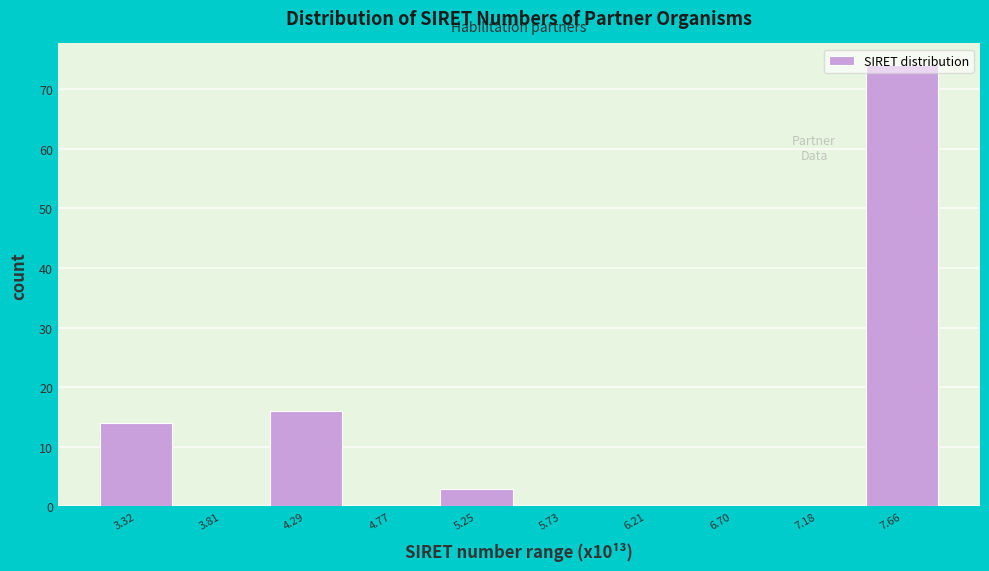

Reading left to right, list every bar in this chart as the range it spans on the x-axis followed by its height. Neither the bar edges nor the heights are printed on the chart, so give them approximately, as read against the axes.

3.10 to 3.55: 14
3.55 to 4.05: 0
4.05 to 4.55: 16
4.55 to 5.00: 0
5.00 to 5.50: 3
5.50 to 5.95: 0
5.95 to 6.45: 0
6.45 to 6.95: 0
6.95 to 7.40: 0
7.40 to 7.90: 74